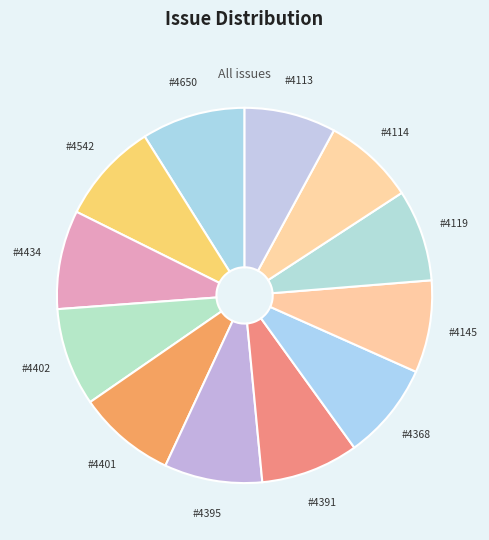

Is there any slice that represents more than half of the pie?

No